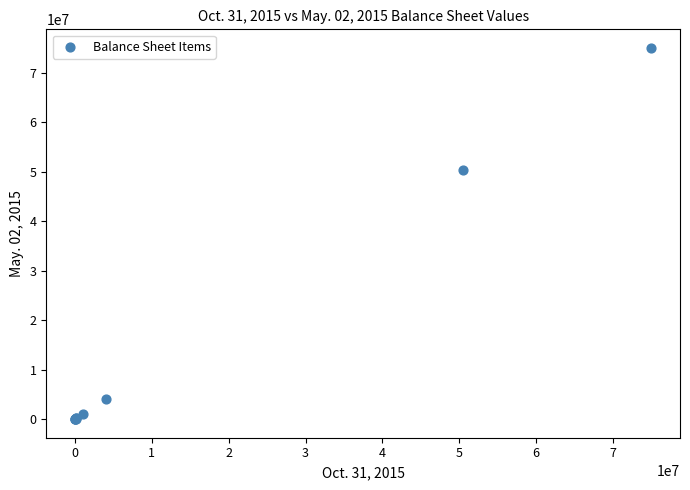

What Y value in the scatter plot is closest to 37500000?

50418019.0